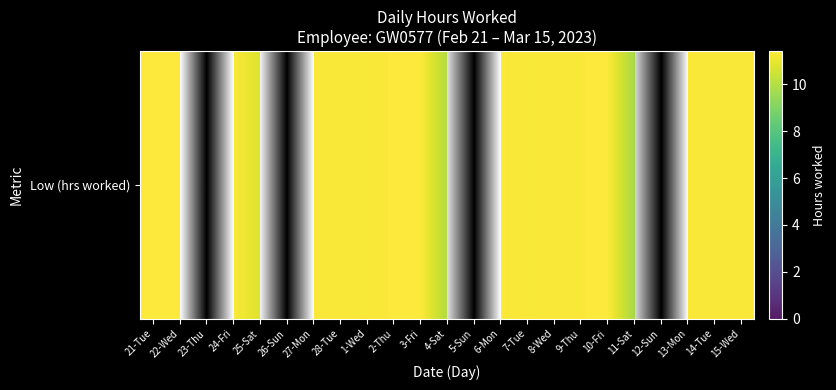

The chart shows a value of 11.3 at 15-Wed. True or false?

True